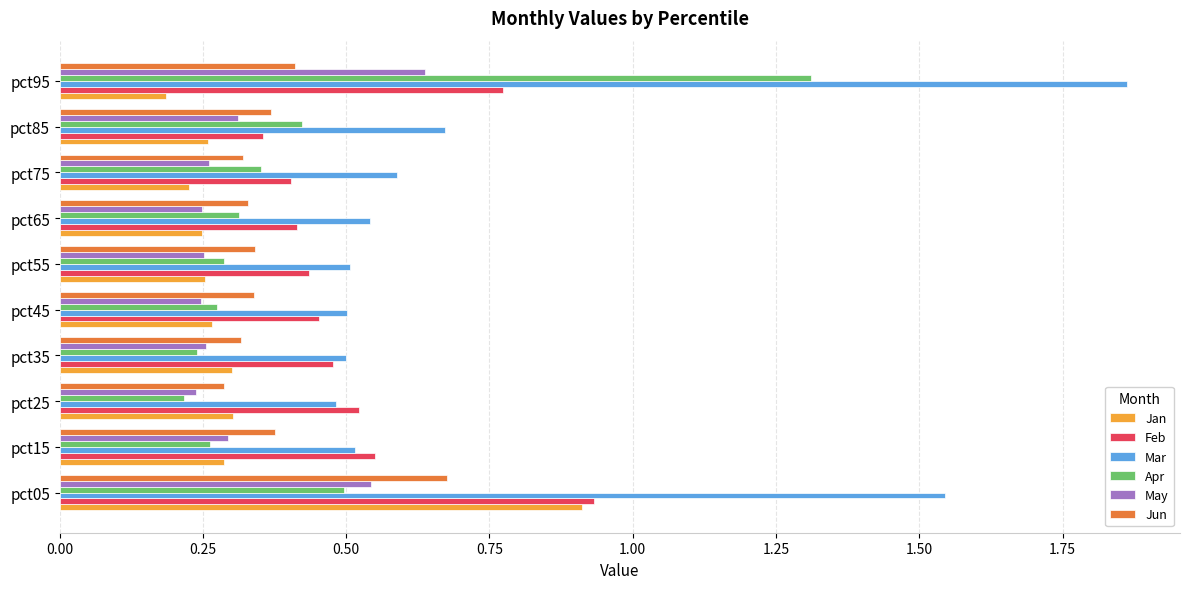

Which series has the largest total across all categories?

Mar